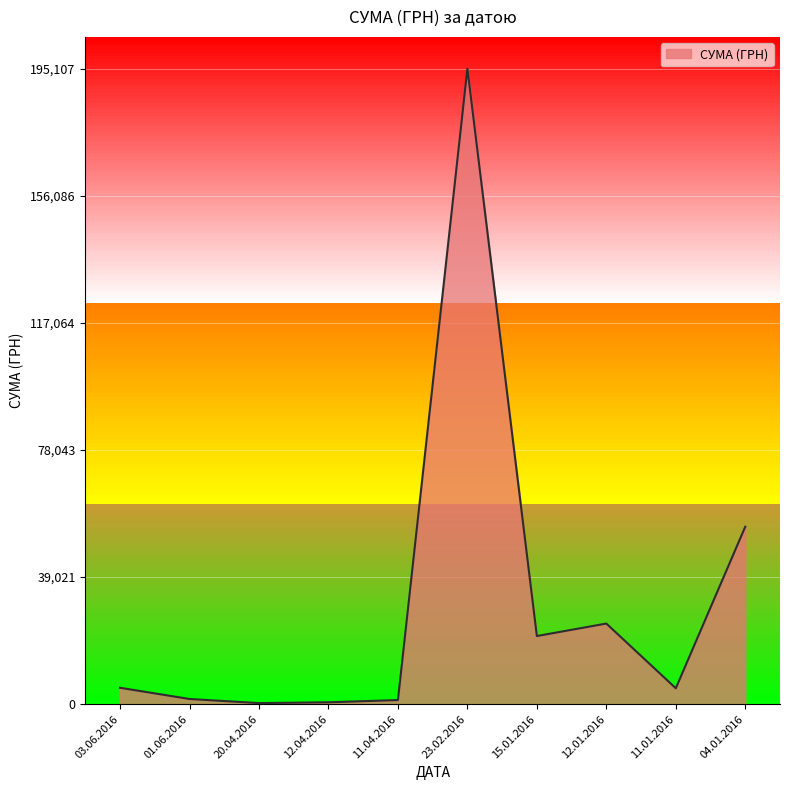

Is it true that the value at 15.01.2016 is 36588.0?

False